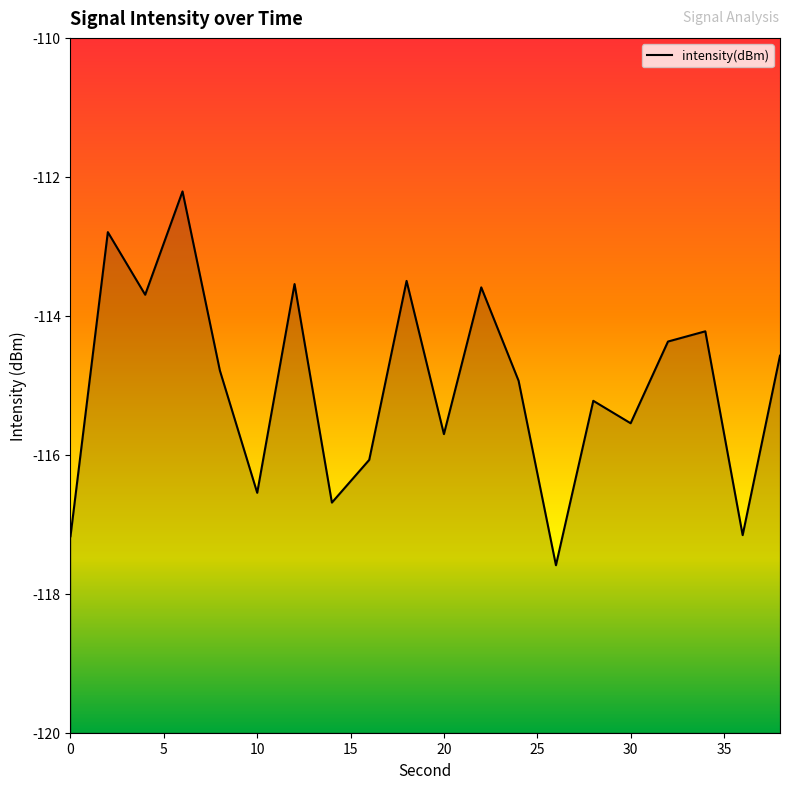

What is the difference between the values at 2 and 24?

2.1